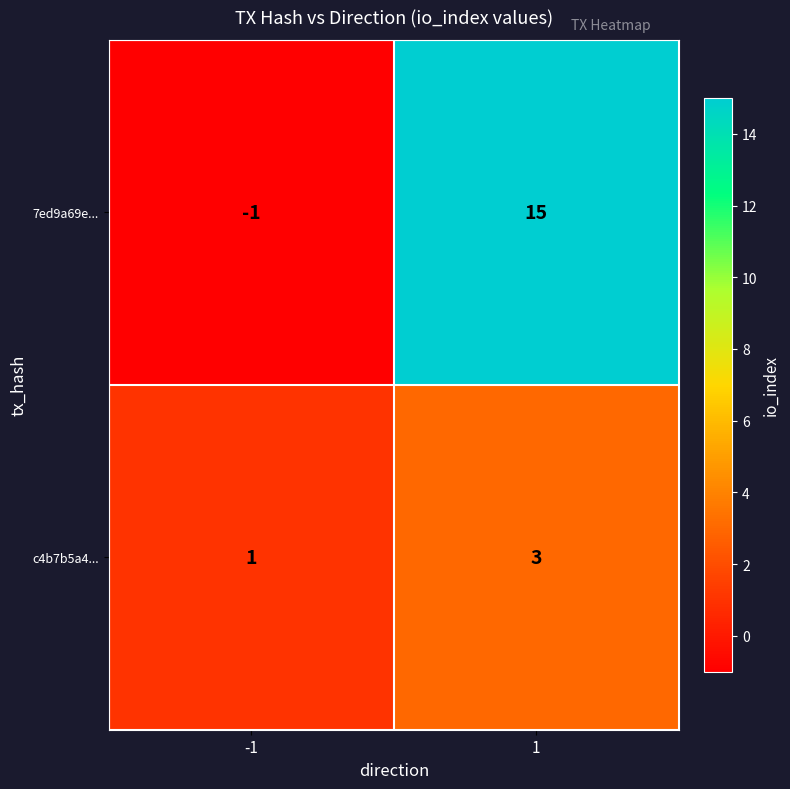

True or false: c4b7b5a4... has a value of 3 at 1.

True